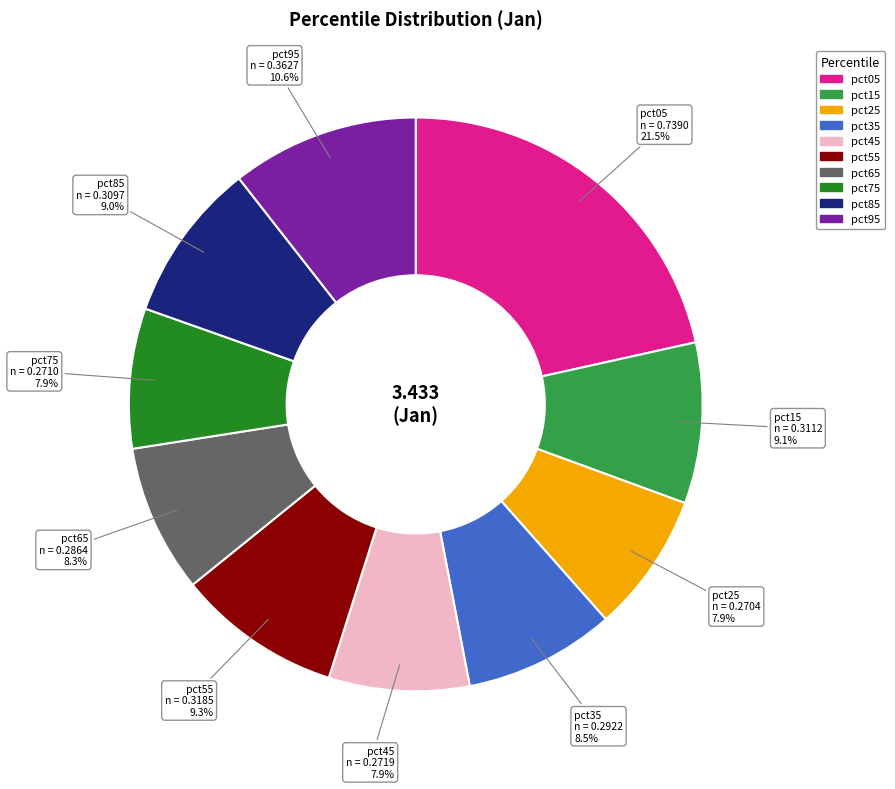

Does pct35 represent more than half of the total?

No